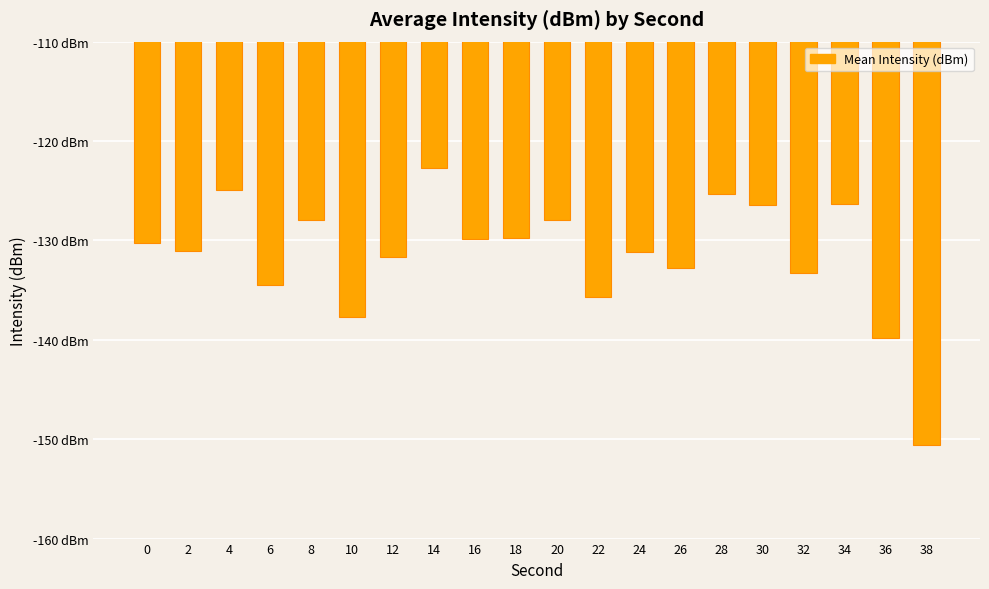

At which label is the value closest to -136?

22